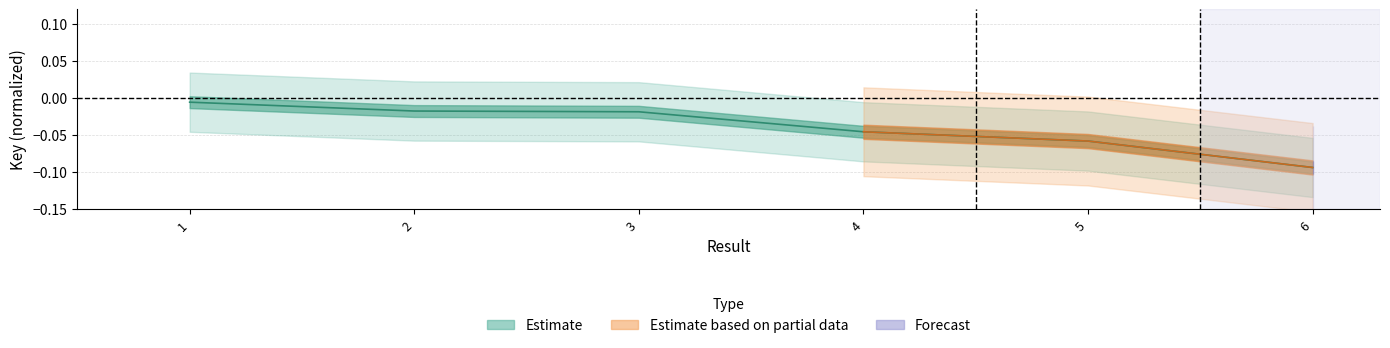

List the labels in order of value, smallest first.

6, 5, 4, 3, 2, 1